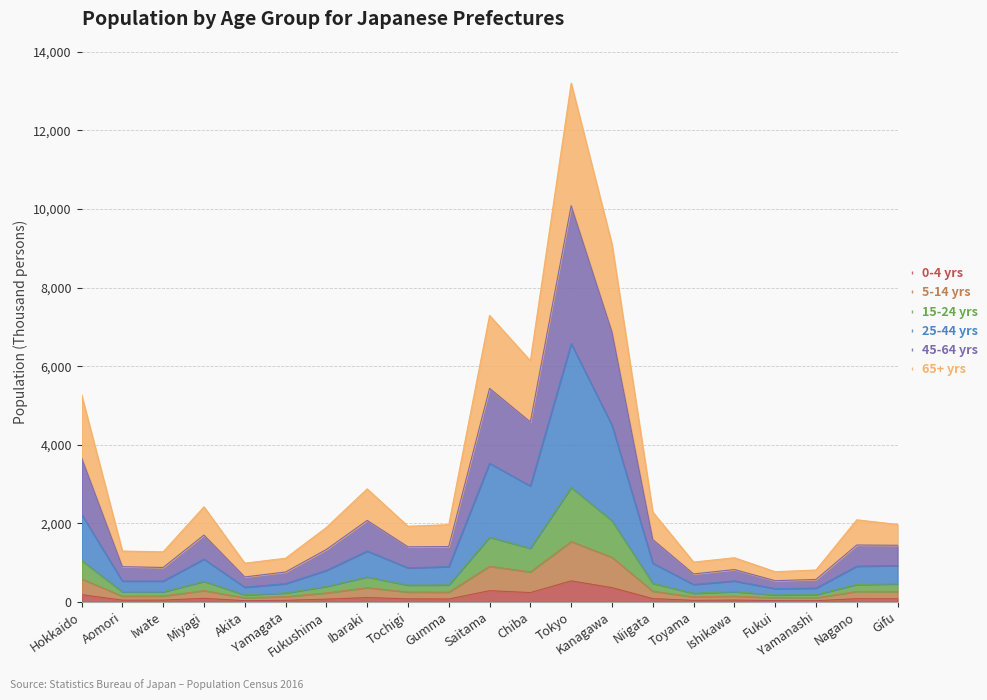

Does the chart display data point markers on the line(s)?

No